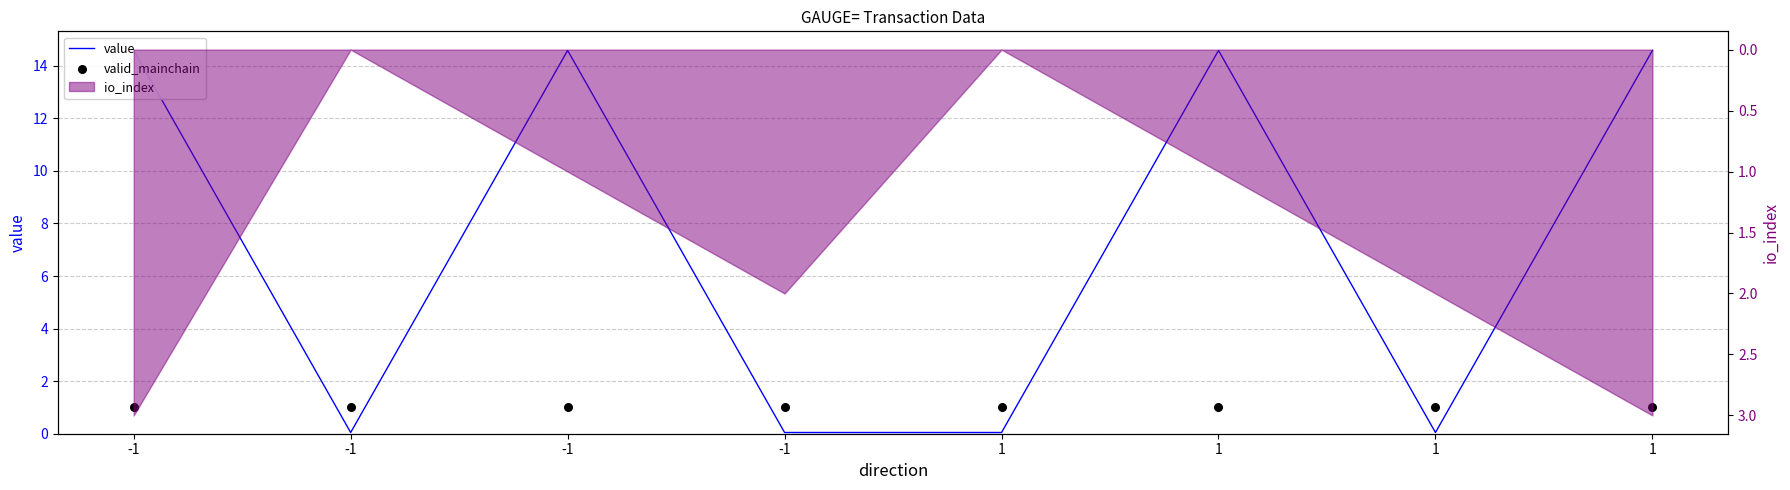

Which series has the largest total across all categories?

value